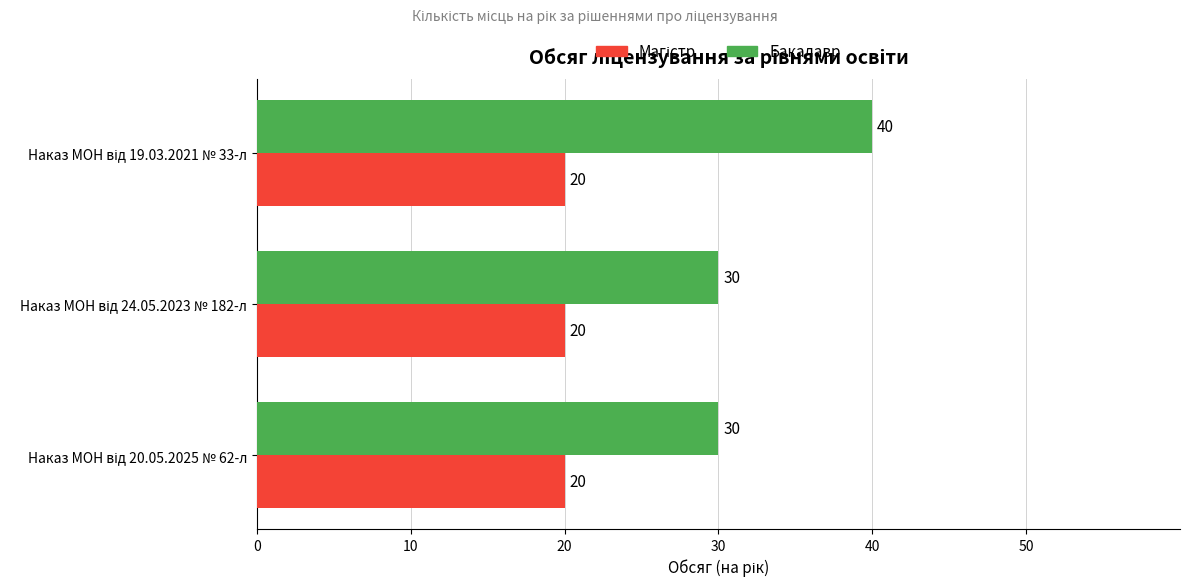

Which series has the largest range (max minus min)?

Бакалавр